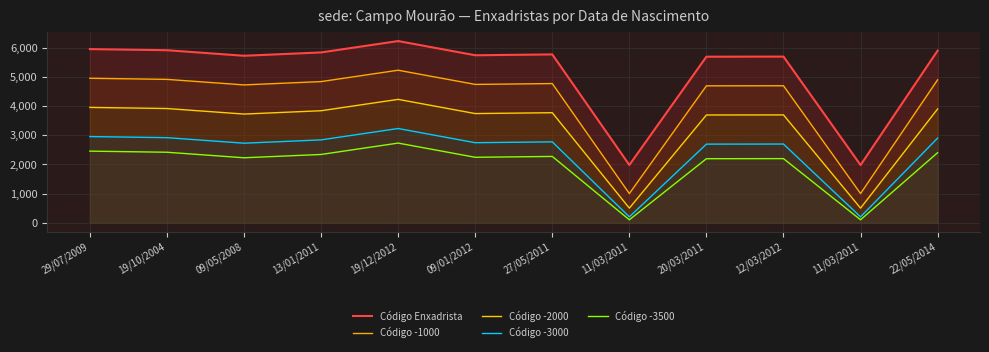

Reading left to right, list all the values displayed in this chart.

Código Enxadrista: 29/07/2009=5955	19/10/2004=5917	09/05/2008=5727	13/01/2011=5841	19/12/2012=6231	09/01/2012=5744	27/05/2011=5773	11/03/2011=1980	20/03/2011=5695	12/03/2012=5698	11/03/2011=1978	22/05/2014=5902
Código -1000: 29/07/2009=4955	19/10/2004=4917	09/05/2008=4727	13/01/2011=4841	19/12/2012=5231	09/01/2012=4744	27/05/2011=4773	11/03/2011=1000	20/03/2011=4695	12/03/2012=4698	11/03/2011=1000	22/05/2014=4902
Código -2000: 29/07/2009=3955	19/10/2004=3917	09/05/2008=3727	13/01/2011=3841	19/12/2012=4231	09/01/2012=3744	27/05/2011=3773	11/03/2011=500	20/03/2011=3695	12/03/2012=3698	11/03/2011=500	22/05/2014=3902
Código -3000: 29/07/2009=2955	19/10/2004=2917	09/05/2008=2727	13/01/2011=2841	19/12/2012=3231	09/01/2012=2744	27/05/2011=2773	11/03/2011=200	20/03/2011=2695	12/03/2012=2698	11/03/2011=200	22/05/2014=2902
Código -3500: 29/07/2009=2455	19/10/2004=2417	09/05/2008=2227	13/01/2011=2341	19/12/2012=2731	09/01/2012=2244	27/05/2011=2273	11/03/2011=100	20/03/2011=2195	12/03/2012=2198	11/03/2011=100	22/05/2014=2402